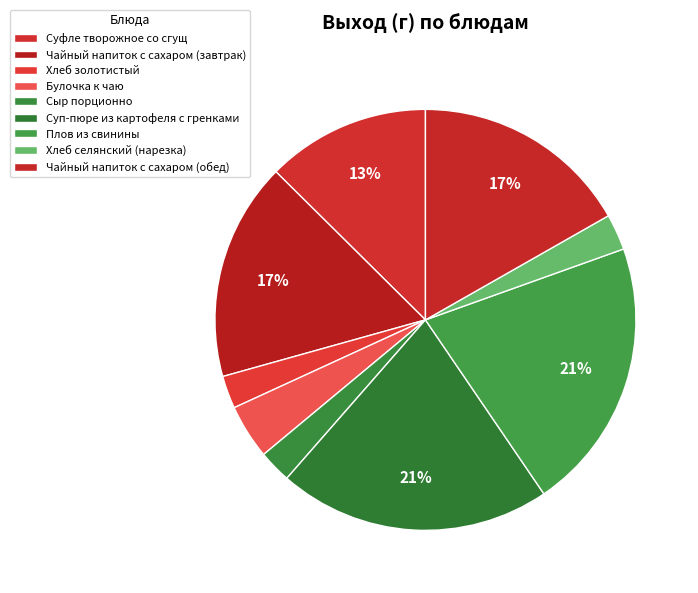

Count the number of slices in the pie.

9